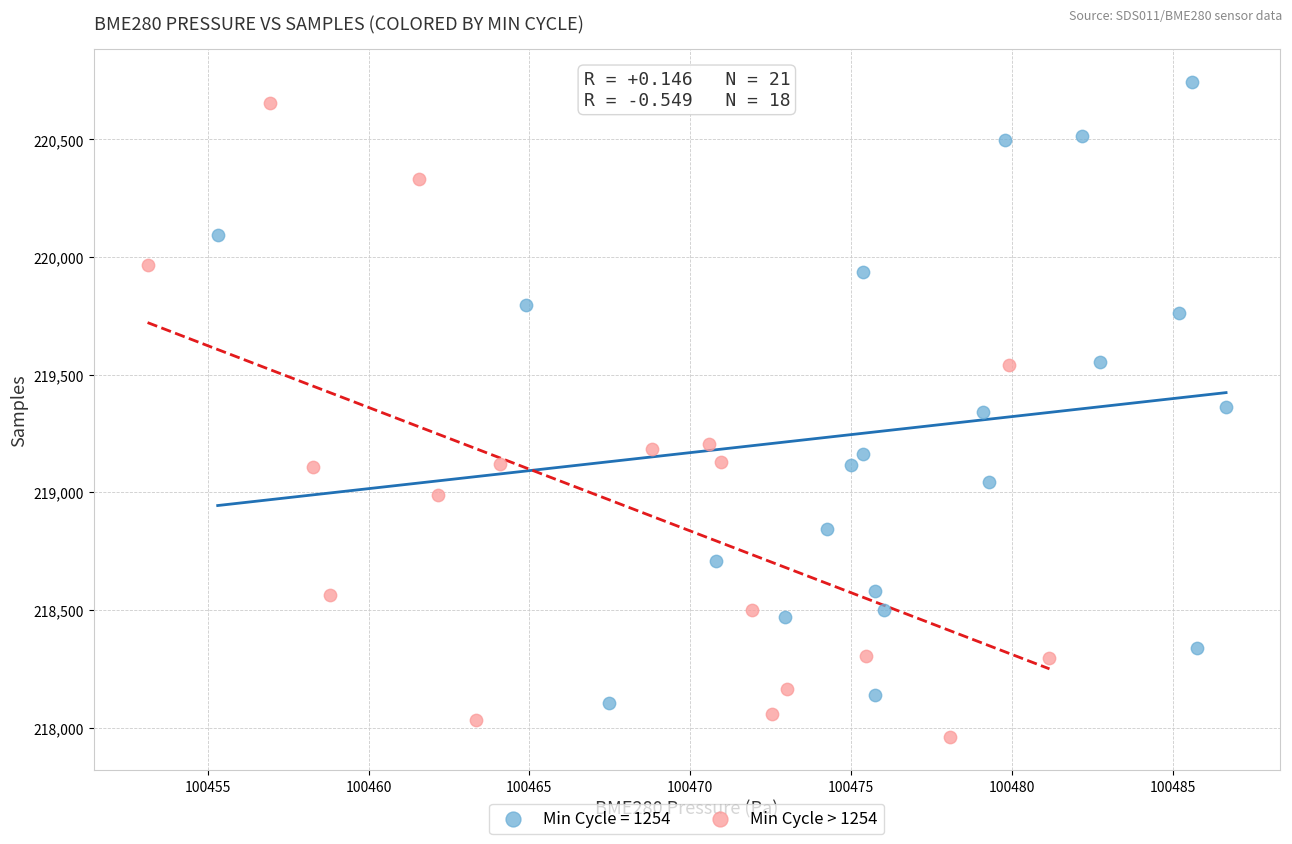

Which series contains the lowest Y value?

Min Cycle > 1254